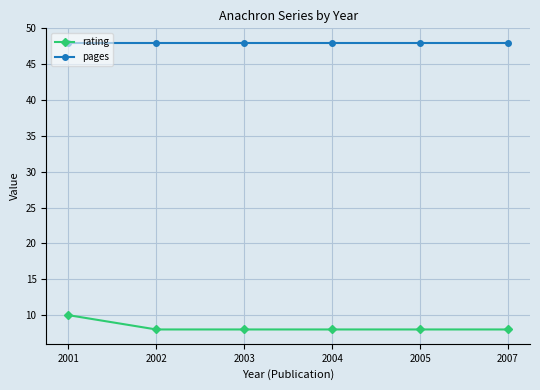

True or false: rating and pages intersect in this chart.

False